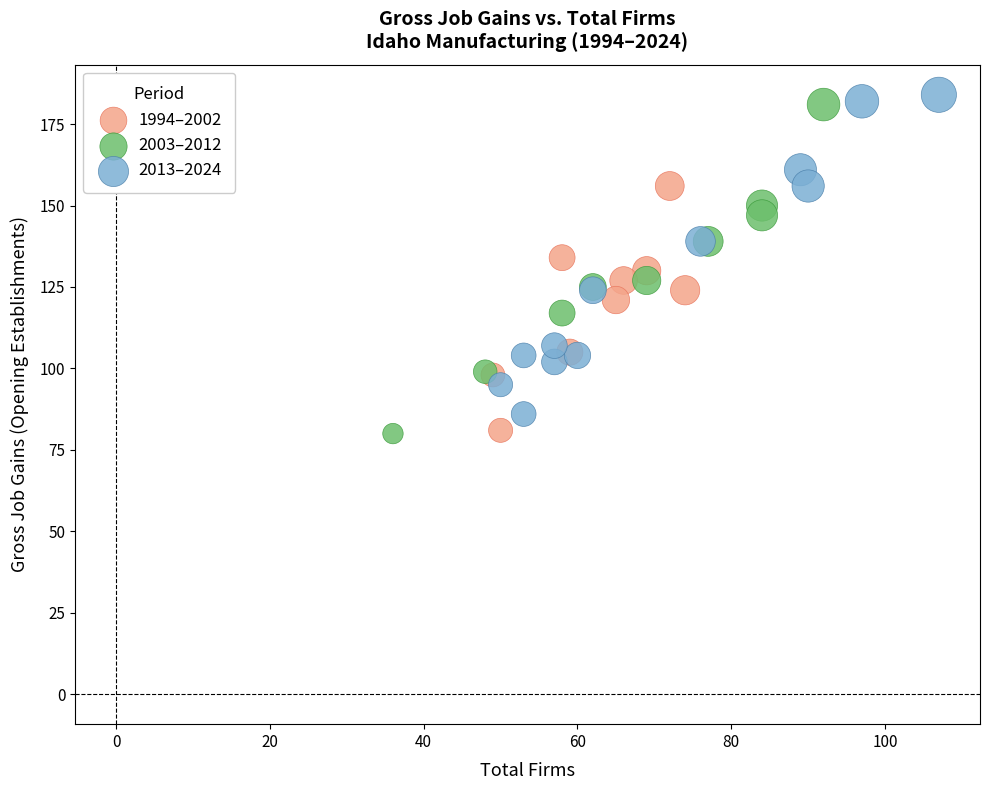

Which series contains the highest Y value?

2013–2024